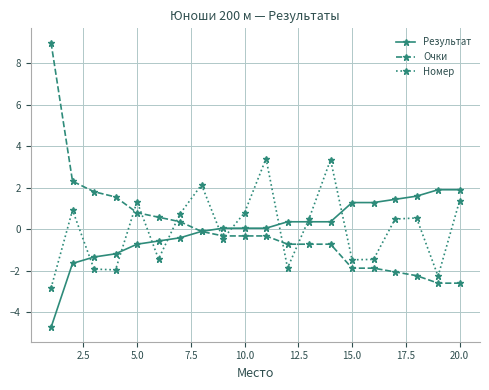

How many lines are shown in the chart?

3